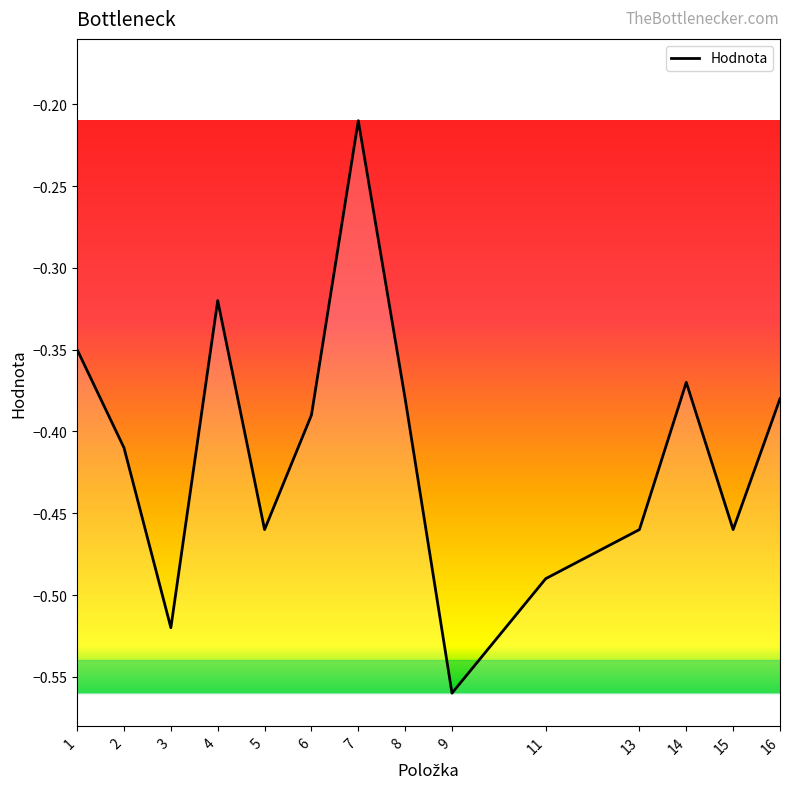

Which category has the highest value across all series?

7